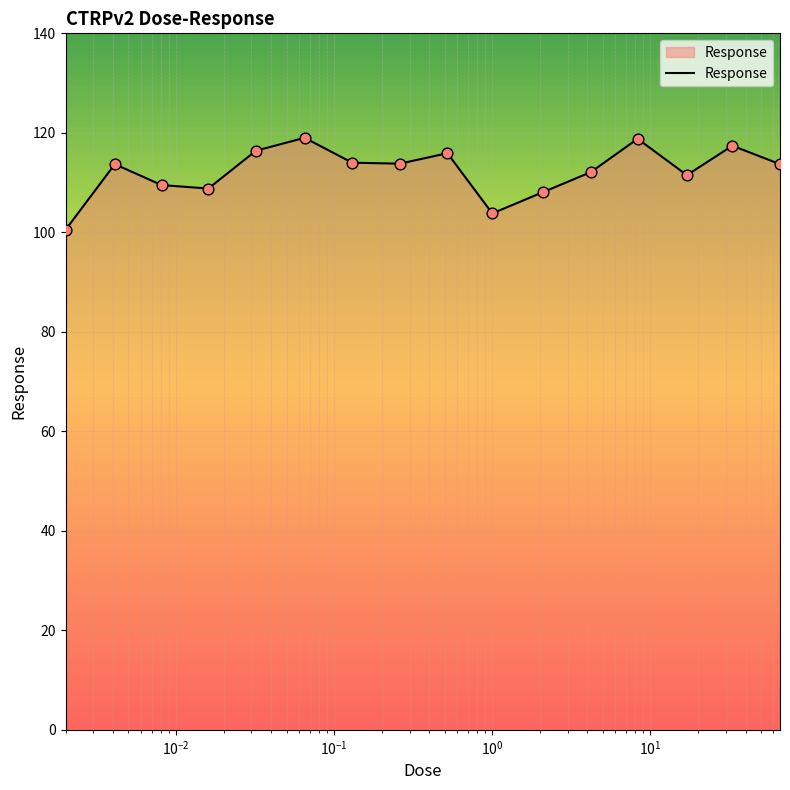

What is the smallest value displayed?

100.5